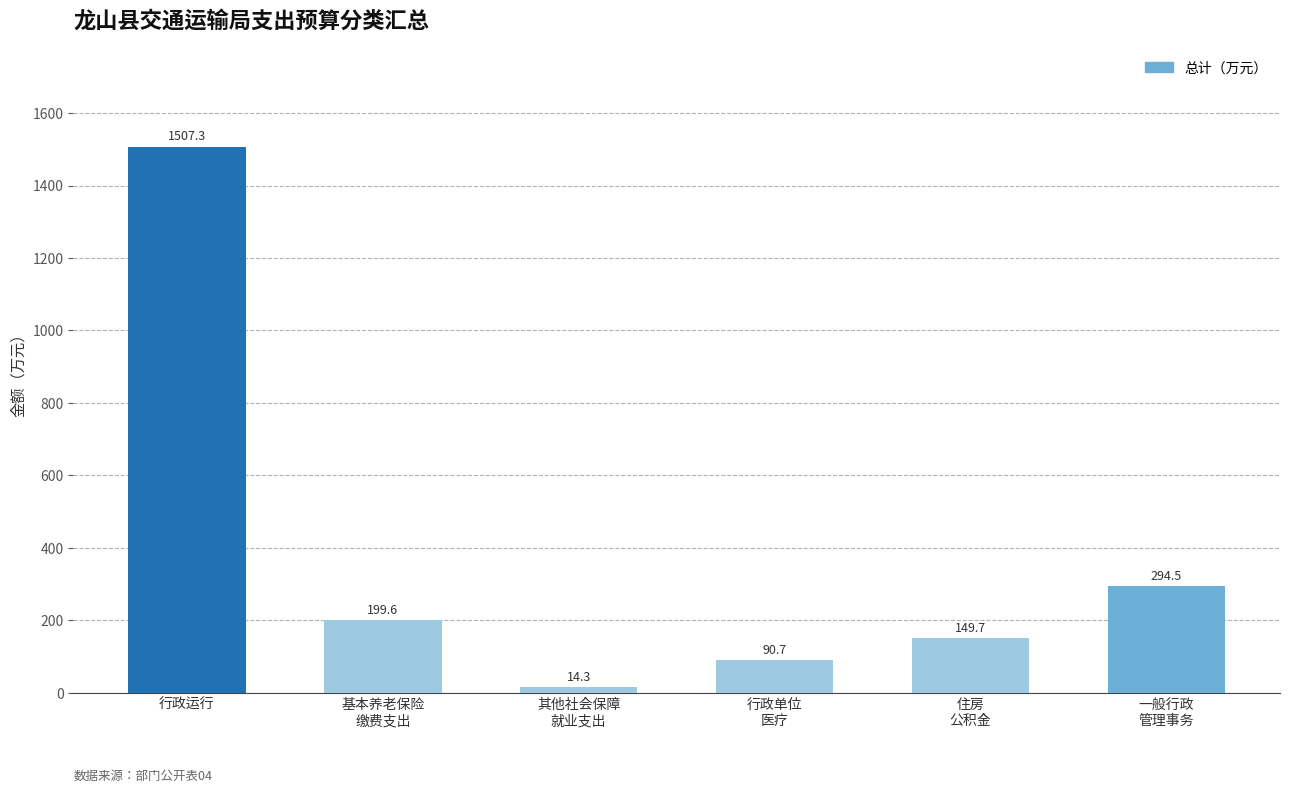

What is the sum of the values at 住房
公积金 and 行政单位
医疗?

240.4